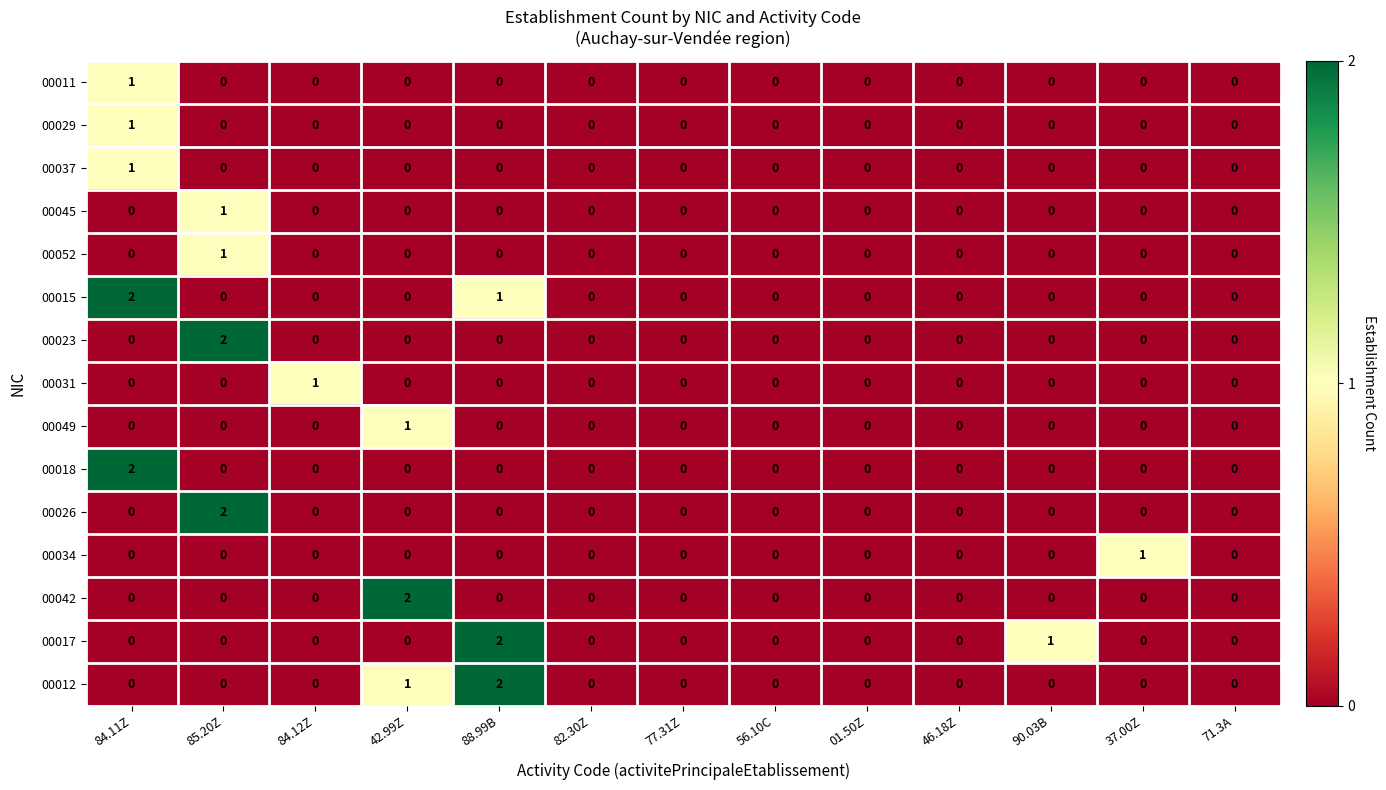

Is the value of 00012 at 42.99Z greater than the value of 00018 at 82.30Z?

Yes